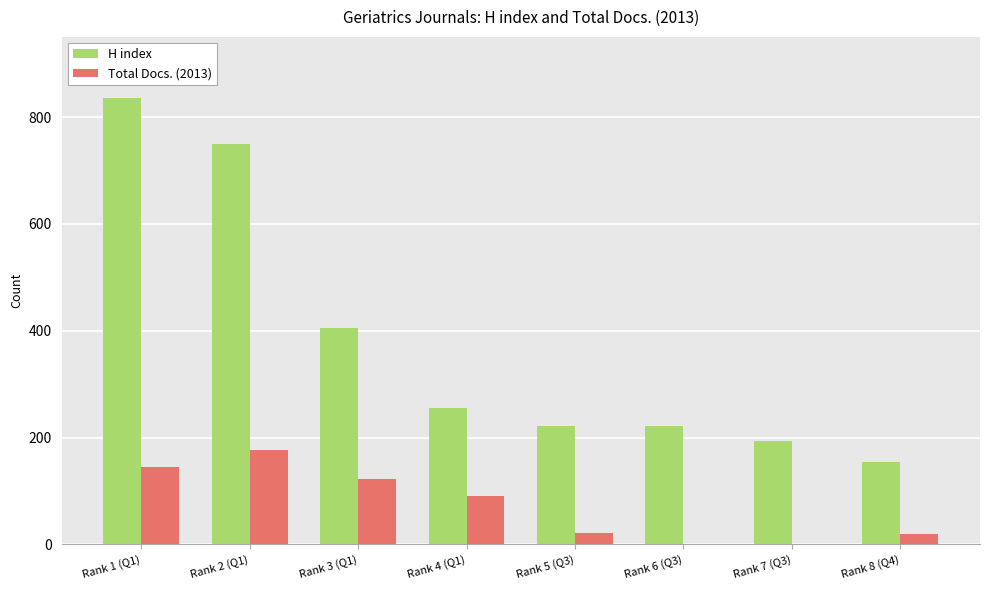

Which series changed the most between Rank 4 (Q1) and Rank 8 (Q4)?

H index